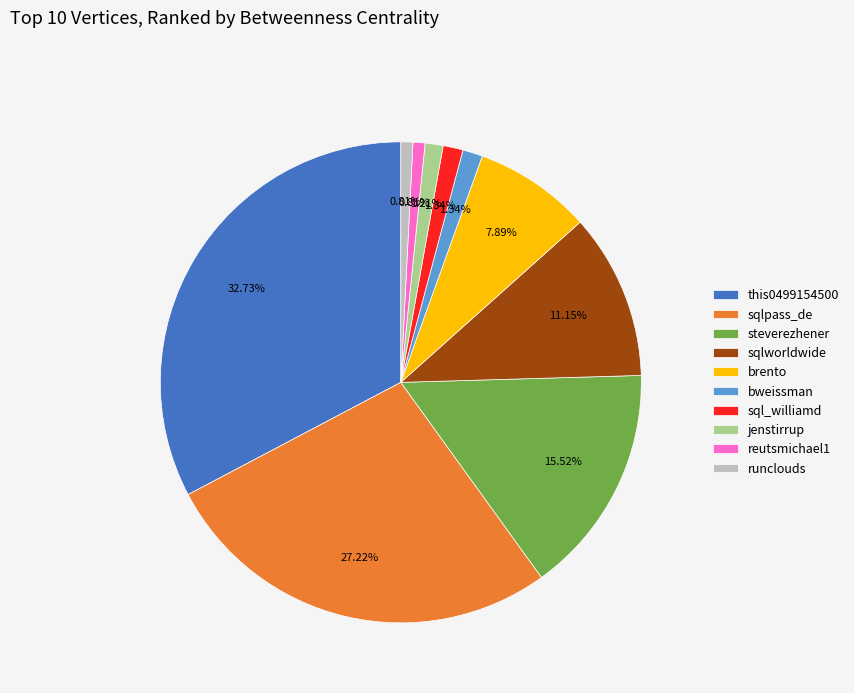

Is sql_williamd the majority of the pie?

No